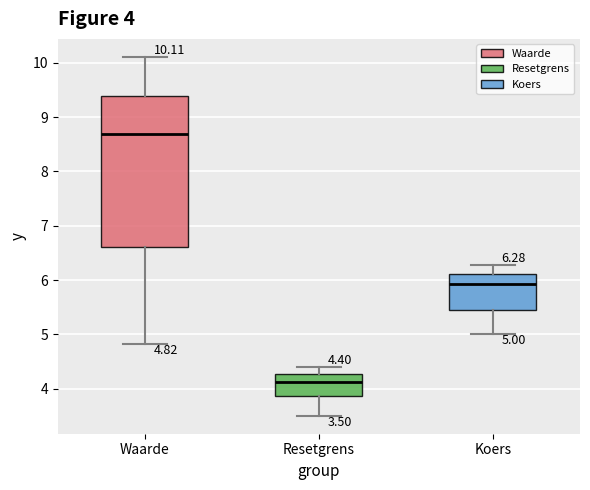

Which box's median line is the highest?

Waarde